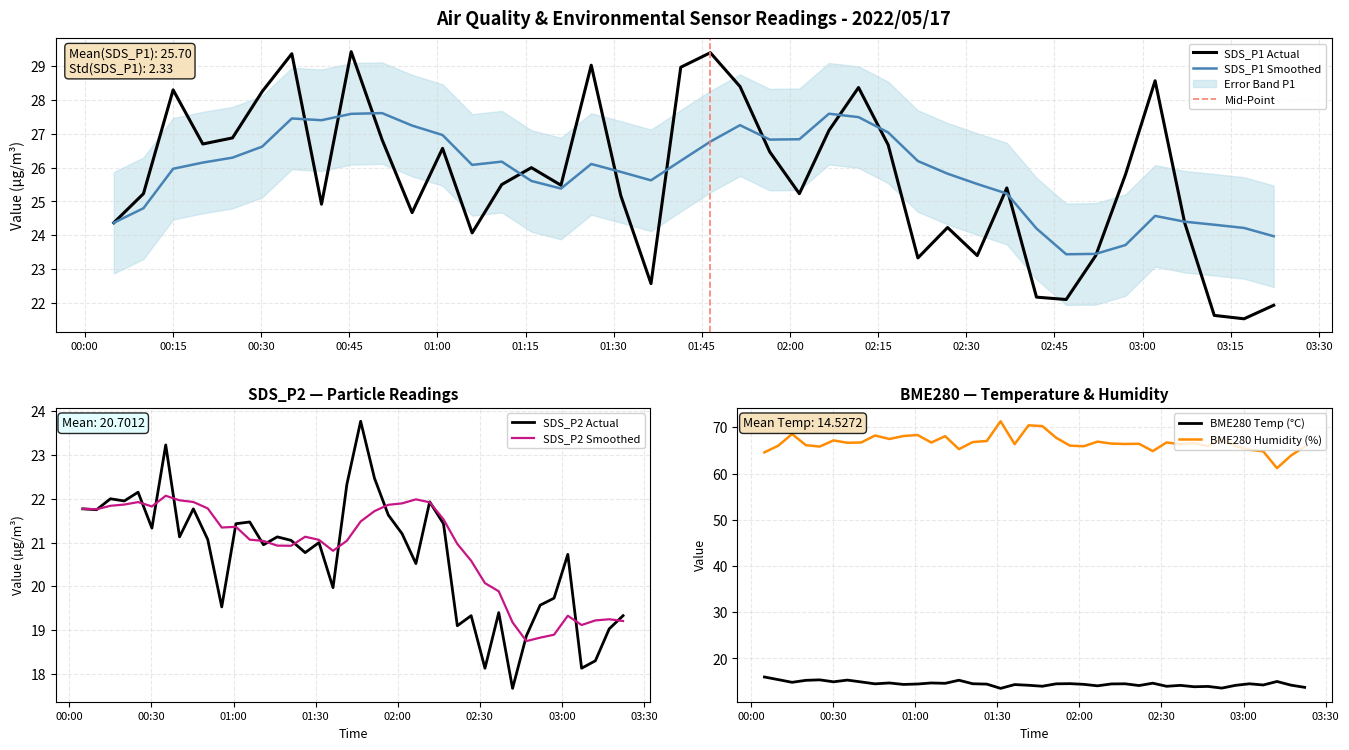

Reading left to right, list all the values displayed in this chart.

SDS_P1: 24.4	25.2	28.3	26.7	26.9	28.2	29.4	24.9	29.4	26.8	24.7	26.6	24.1	25.5	26.0	25.5	29.0	25.2	22.6	29.0	29.4	28.4	26.5	25.2	27.1	28.4	26.7	23.3	24.2	23.4	25.4	22.2	22.1	23.4	25.8	28.6	24.4	21.6	21.5	21.9
SDS_P2: 21.8	21.8	22.0	21.9	22.1	21.3	23.2	21.1	21.8	21.1	19.5	21.4	21.5	20.9	21.1	21.1	20.8	21.0	20.0	22.3	23.8	22.5	21.6	21.2	20.5	21.9	21.4	19.1	19.3	18.1	19.4	17.7	18.9	19.6	19.7	20.7	18.1	18.3	19.0	19.3
BME280_temperature: 16.0	15.4	14.8	15.3	15.4	15.0	15.3	14.9	14.5	14.7	14.4	14.5	14.7	14.6	15.3	14.5	14.5	13.5	14.4	14.2	14.0	14.5	14.6	14.4	14.1	14.5	14.5	14.2	14.7	14.0	14.2	13.9	14.0	13.6	14.2	14.5	14.3	15.0	14.2	13.8
BME280_humidity: 64.6	66.0	68.5	66.1	65.8	67.2	66.7	66.7	68.2	67.5	68.1	68.3	66.7	68.1	65.3	66.8	67.0	71.3	66.3	70.4	70.3	67.7	66.0	65.9	66.9	66.5	66.4	66.4	64.8	66.7	66.3	66.6	65.9	67.5	65.9	65.2	64.8	61.2	63.9	65.8